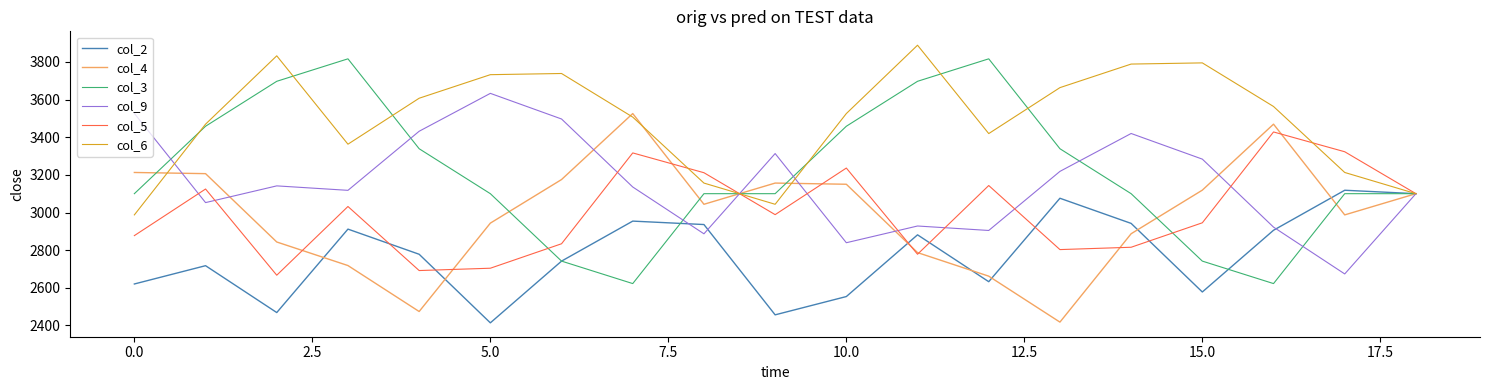

Which series has the widest spread of values?

col_3